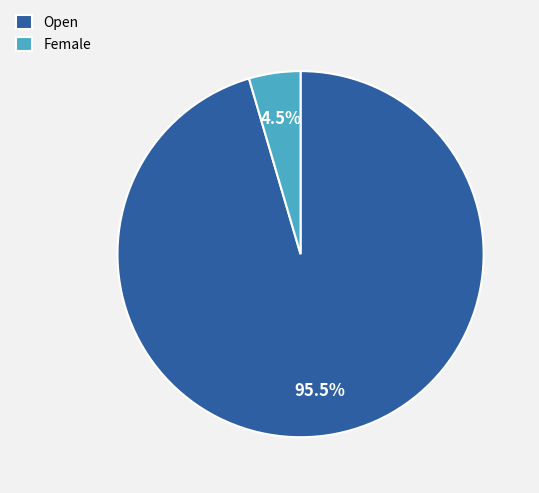

Which slice is the smallest?

Female